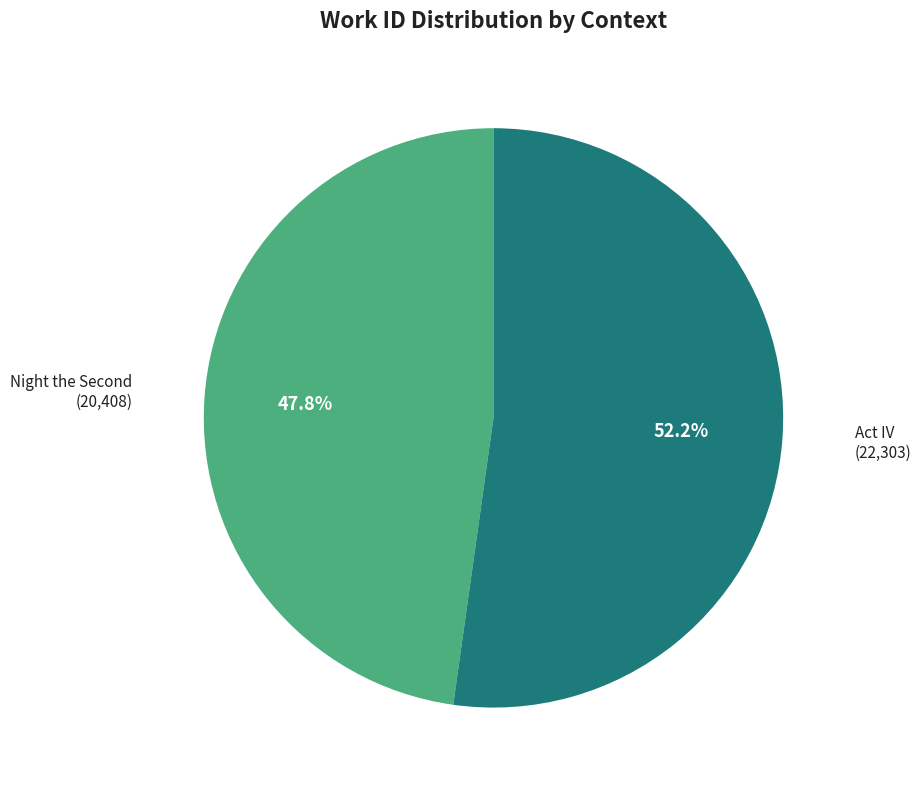

Is there a majority slice in this chart?

Yes